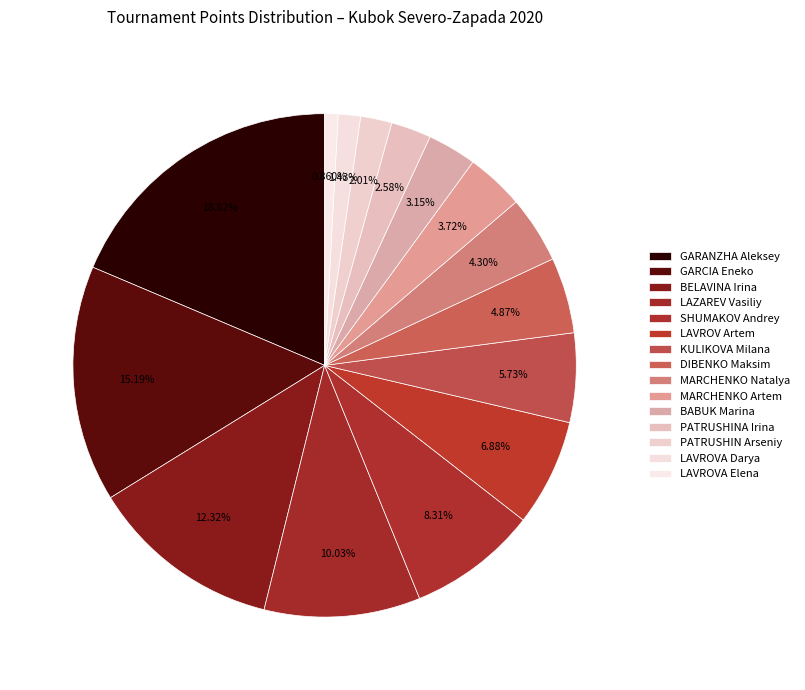

To the nearest percent, what is the difference between the KULIKOVA Milana and SHUMAKOV Andrey slice percentages?

3%